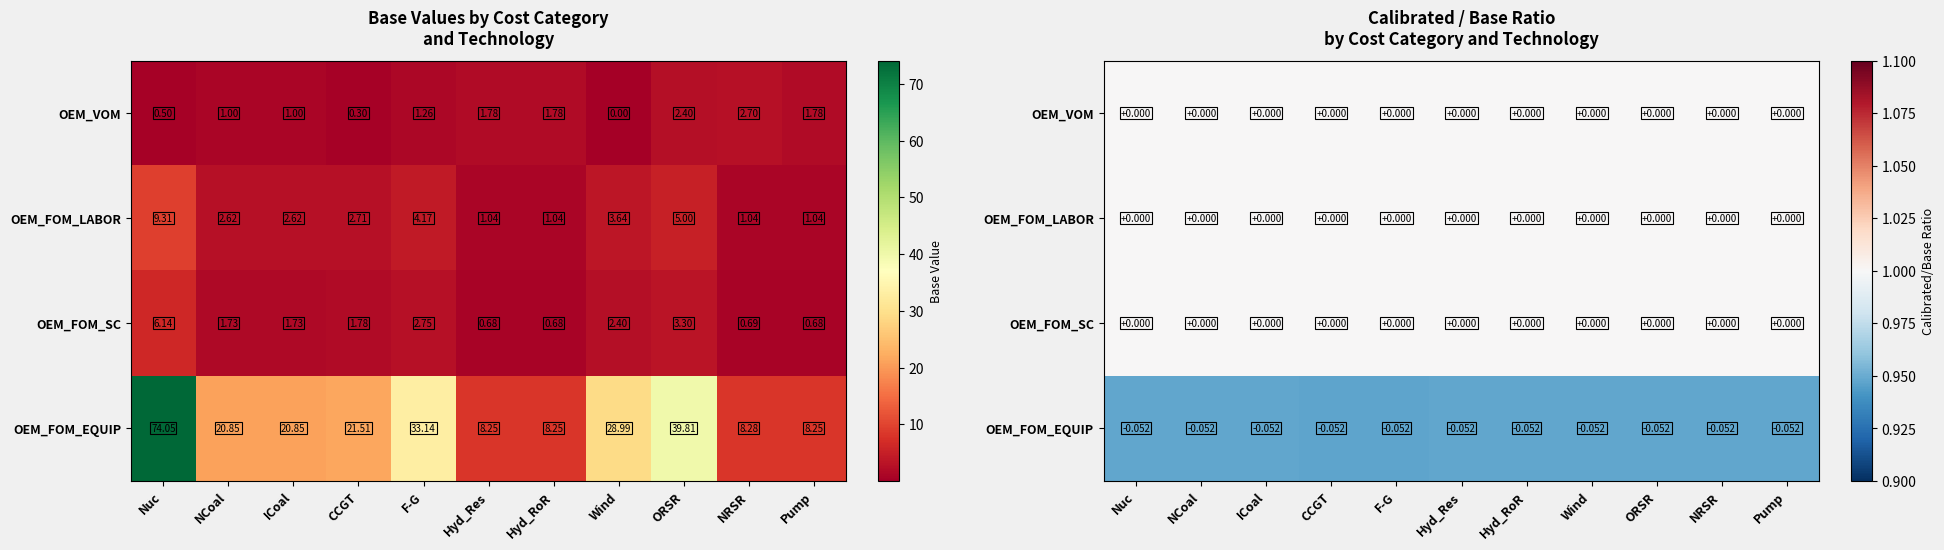

How many distinct data groups are displayed?

4